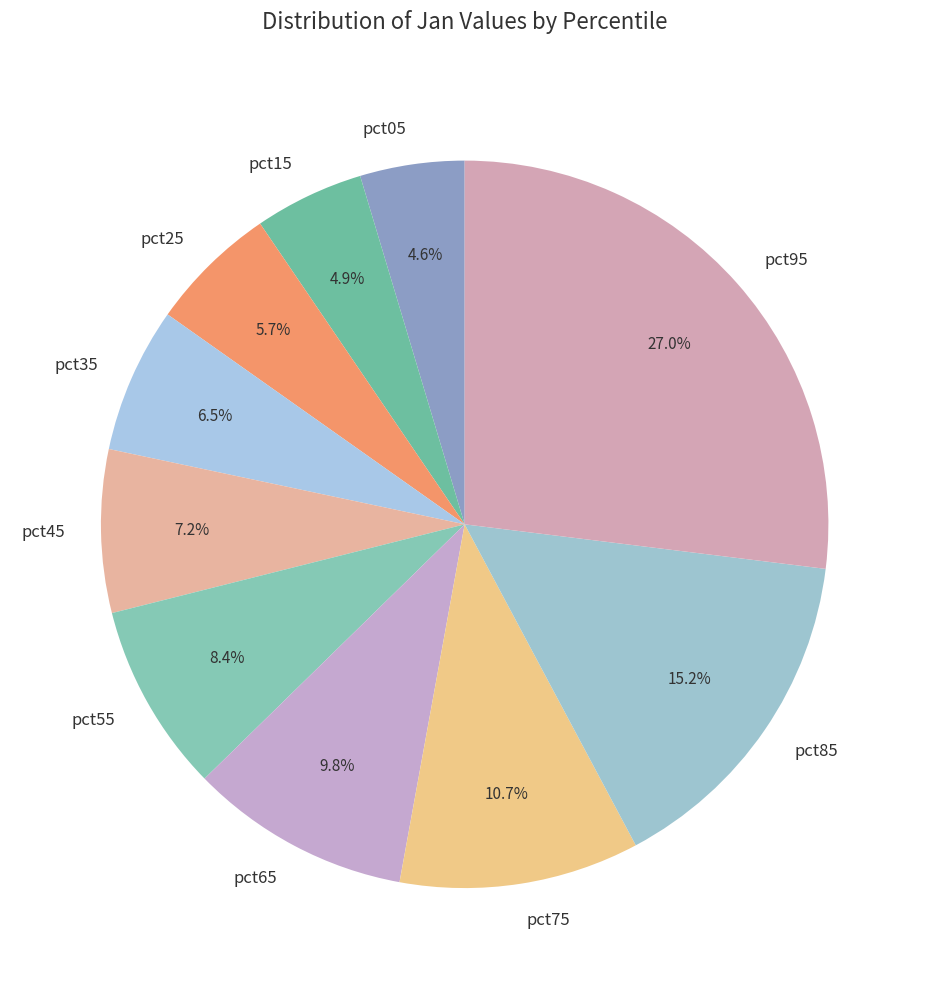

What is the largest slice in the pie chart?

pct95